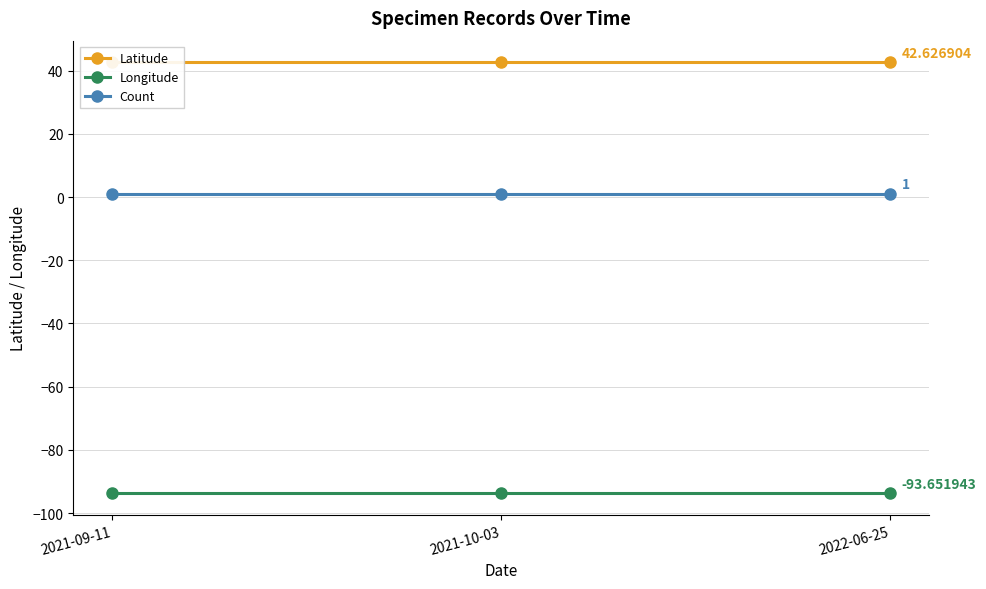

What is the label of the 3rd point from the left?

2022-06-25